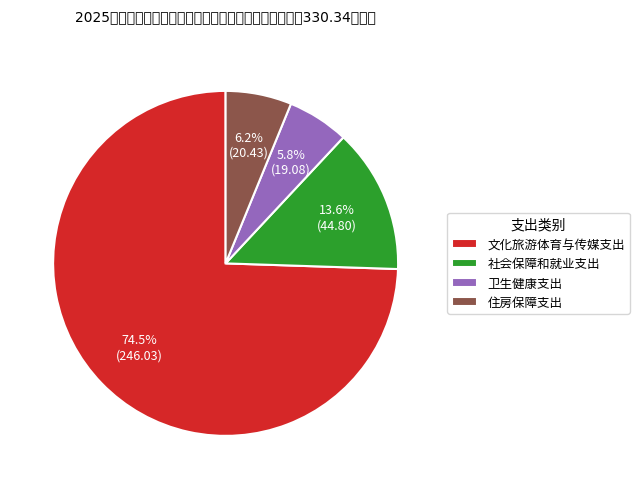

What portion of the pie excludes 社会保障和就业支出?

86.4%